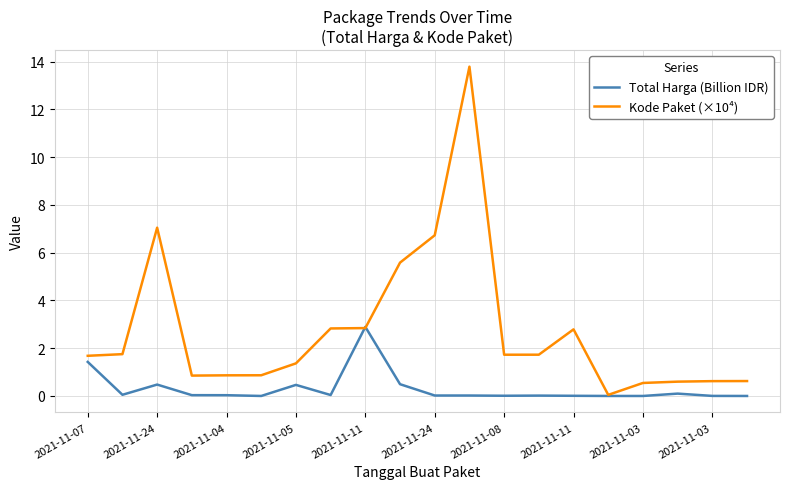

At how many categories does at least one series exceed 4?

4